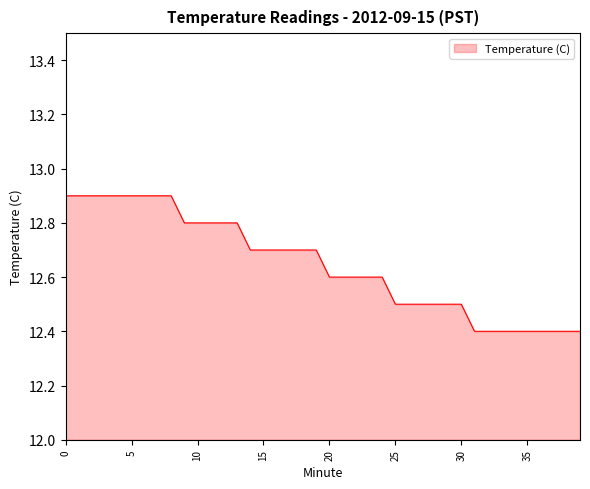

What is the minimum value shown in the chart?

12.4